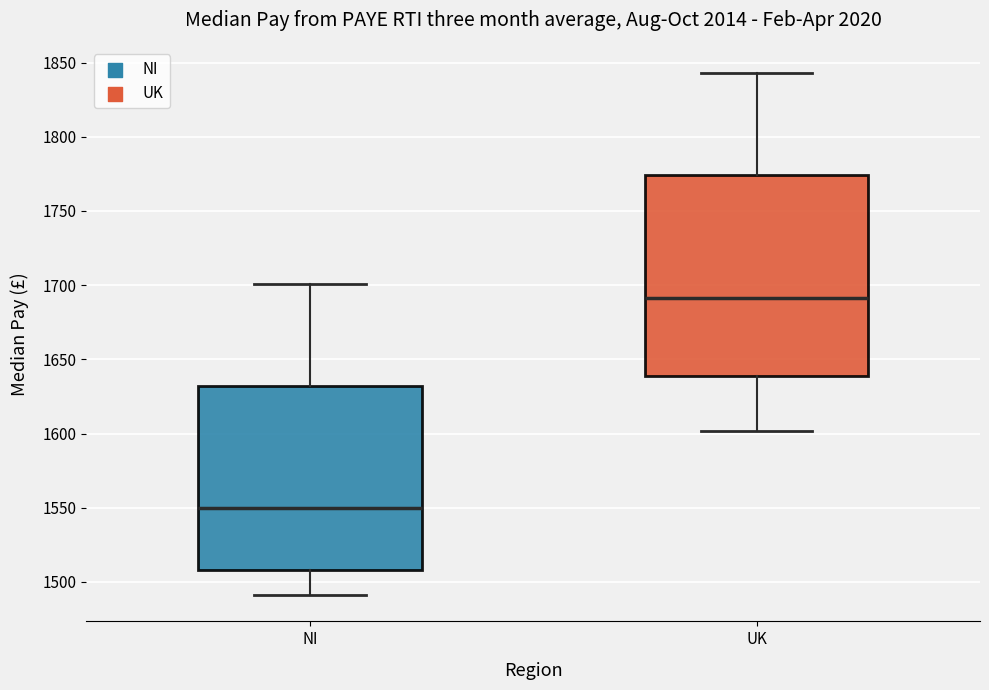

Which box is the tallest, from its lower edge to its upper edge?

UK